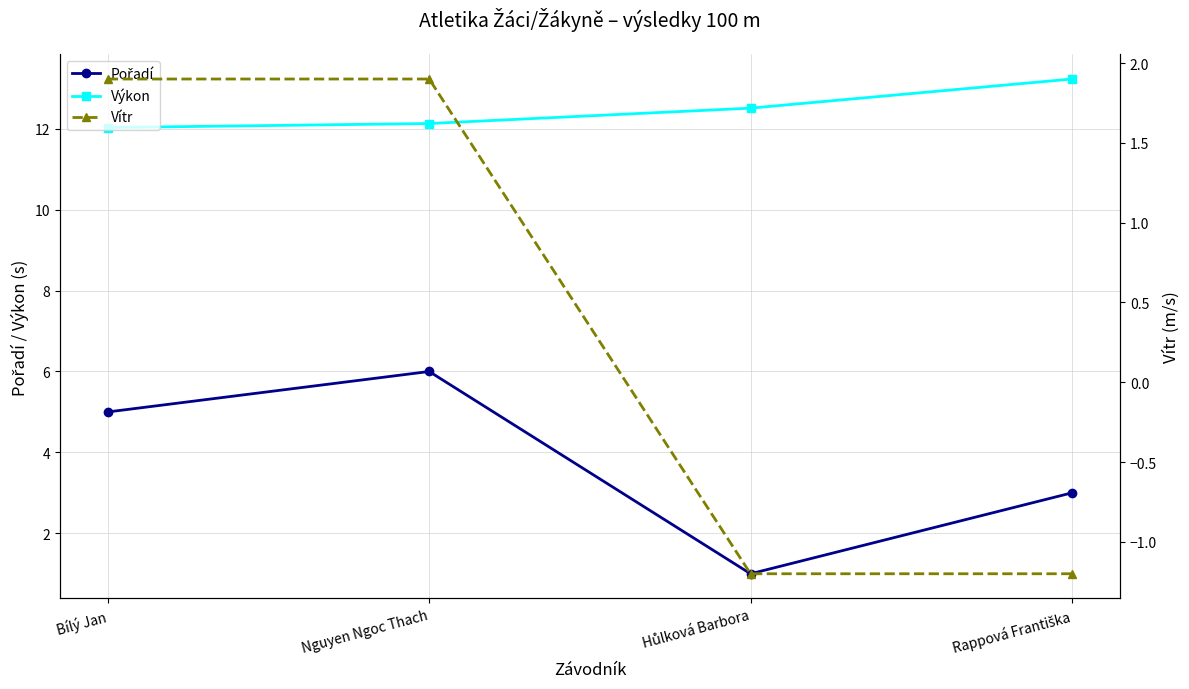

What is the difference between the highest and lowest values at Bílý Jan?

10.1